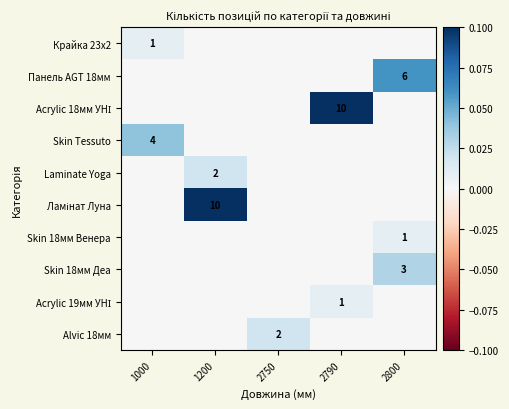

The Laminate Yoga series shows 3 at 1200. True or false?

False